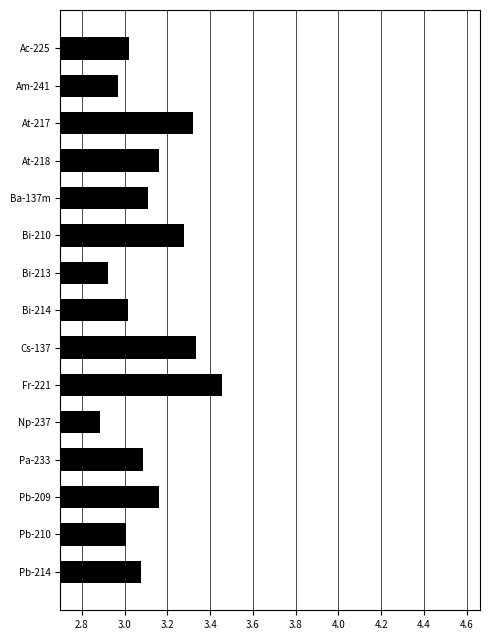

What is the label of the 4th bar from the bottom?

Pa-233